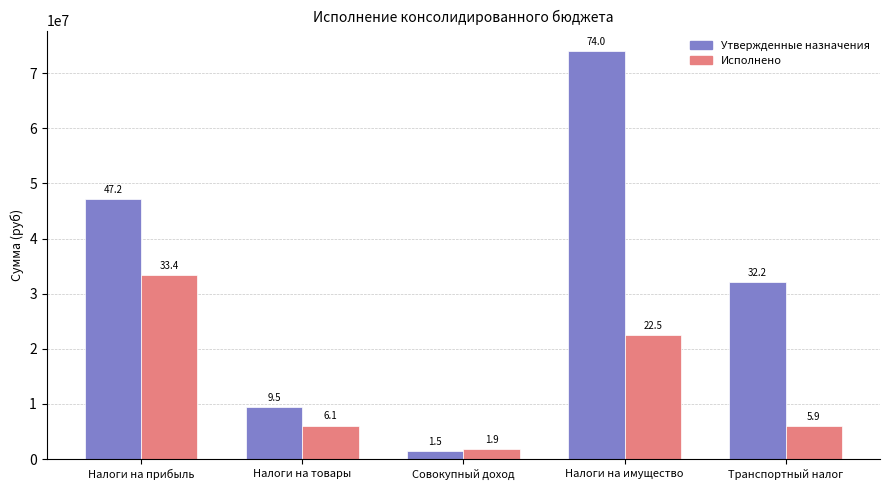

Reading left to right, transcribe all the data shown in this chart.

Утвержденные назначения: Налоги на прибыль=47222100.0	Налоги на товары=9457600.0	Совокупный доход=1455500.0	Налоги на имущество=74021800.0	Транспортный налог=32167100.0
Исполнено: Налоги на прибыль=33397523.2	Налоги на товары=6094158.5	Совокупный доход=1872206.8	Налоги на имущество=22532868.3	Транспортный налог=5926713.3